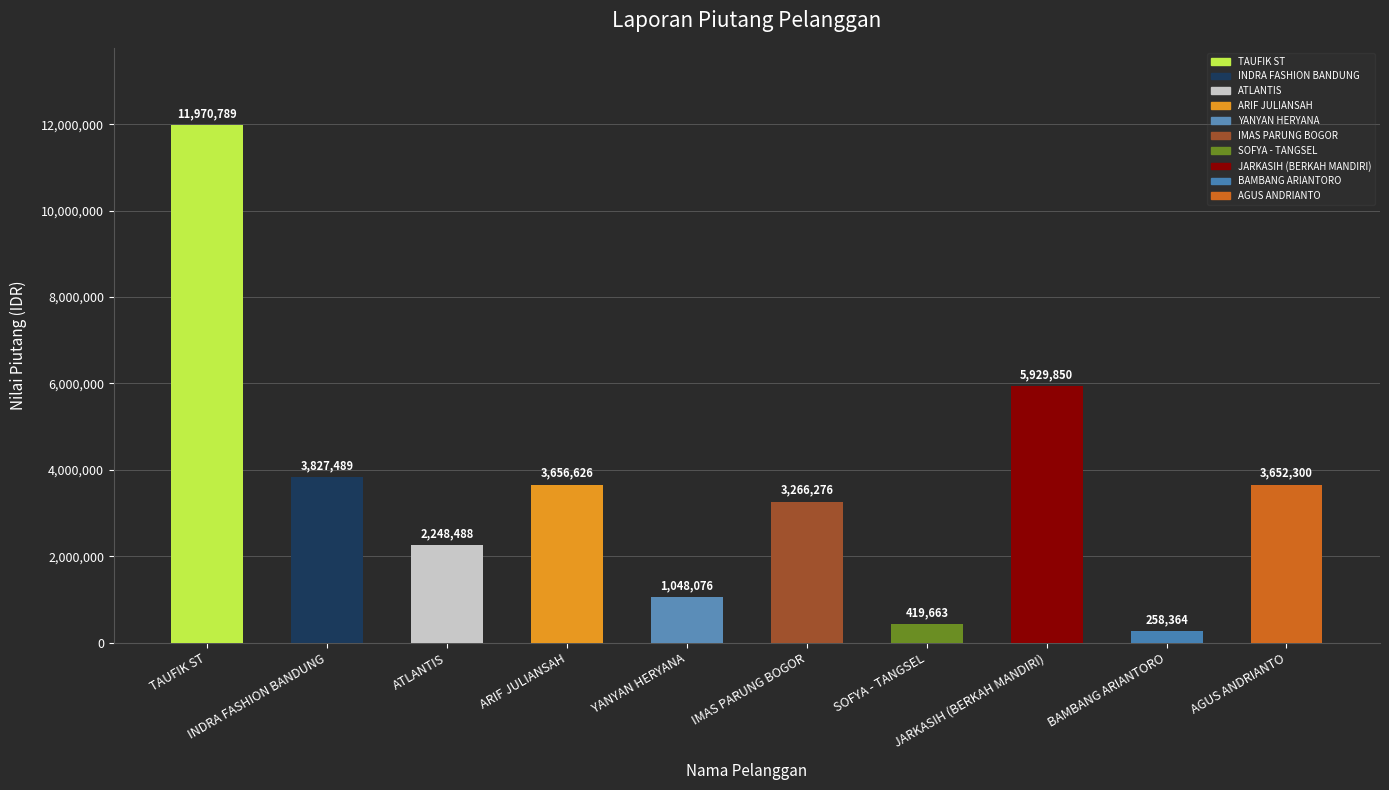

What is the sum of all values?

36277920.5